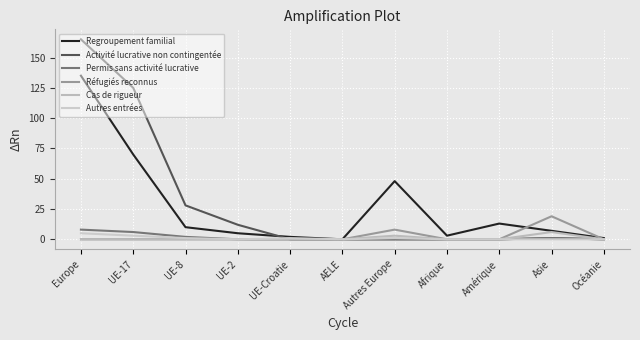

Where is Cas de rigueur nearest to the value 3?

Autres Europe